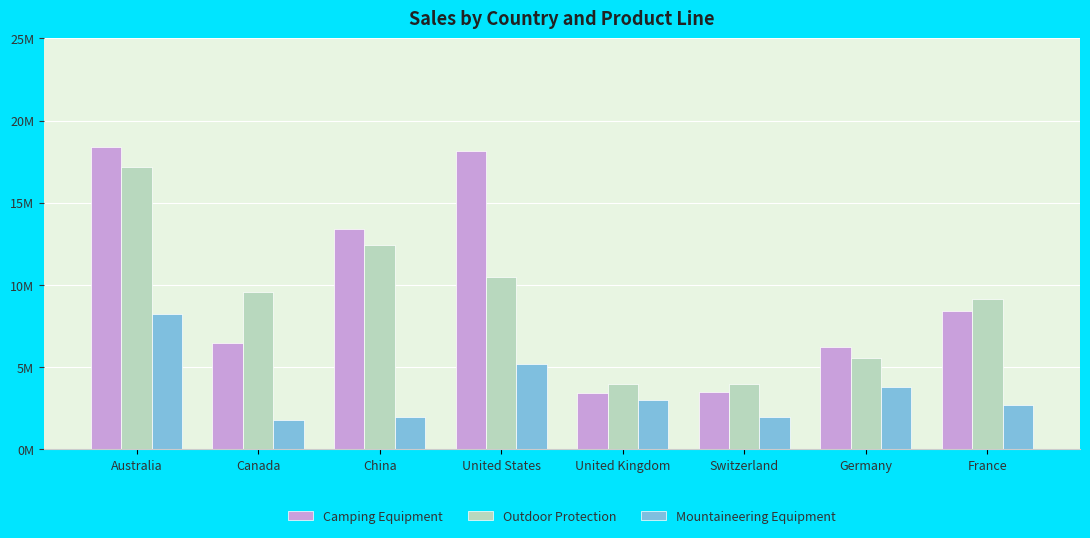

Which series has the largest range (max minus min)?

Camping Equipment